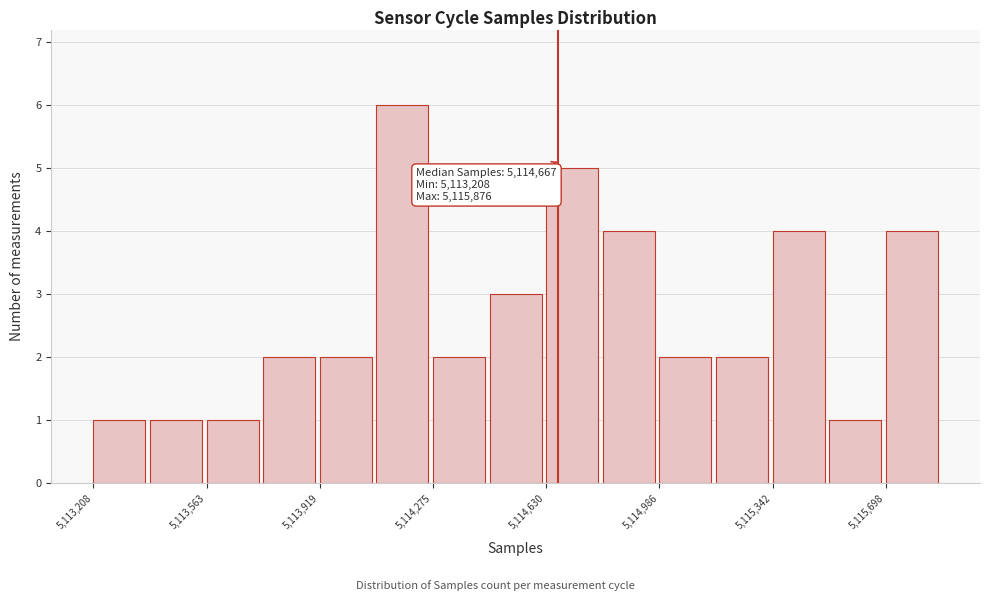

Around what value on the x-axis is the tallest bar? Give the approximate position of its centre, as read against the axis.

5114200